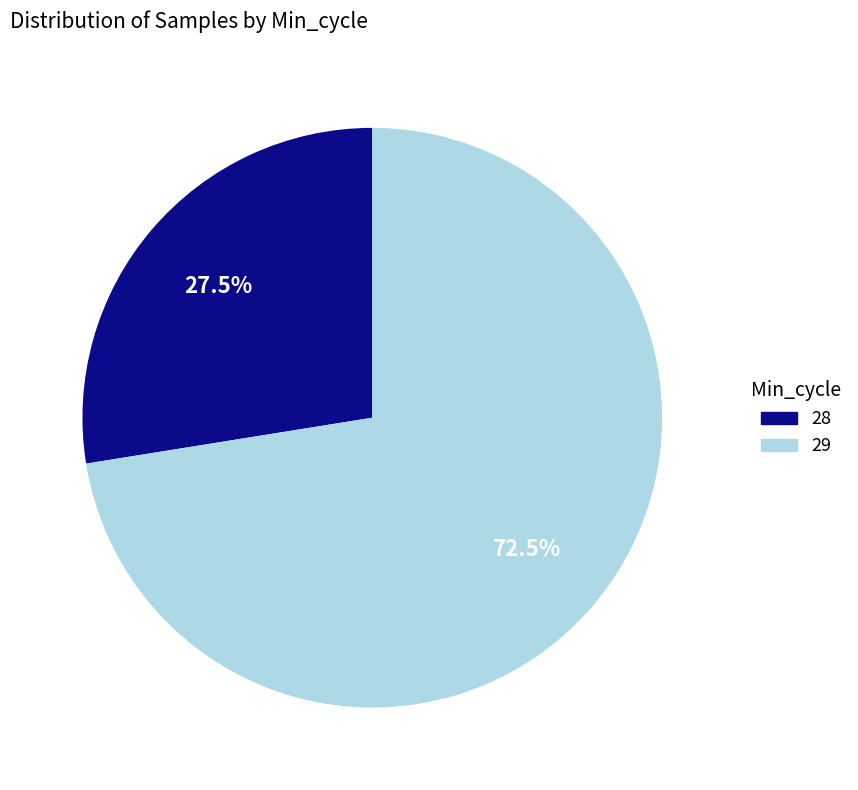

What portion of the pie excludes 29?

27.5%